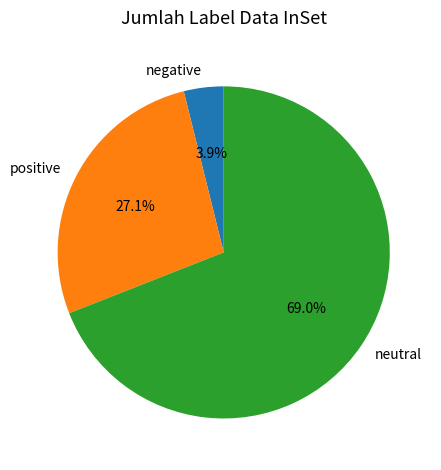

To the nearest percent, what is the average slice percentage?

33%